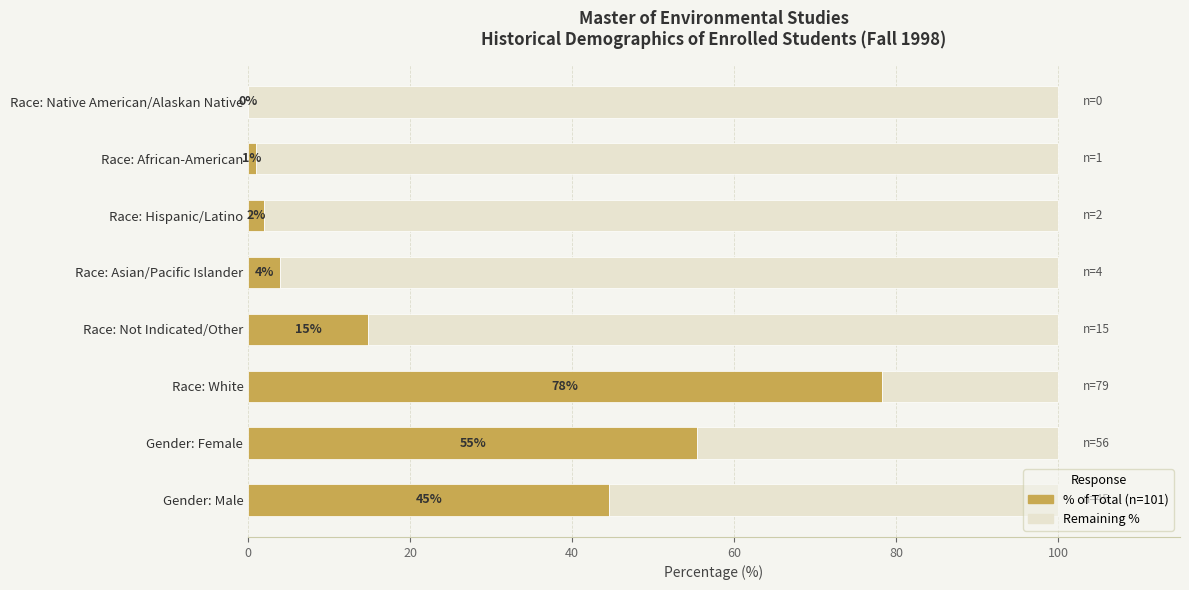

What is the sum of all % of Total (n=101) values?

200.0